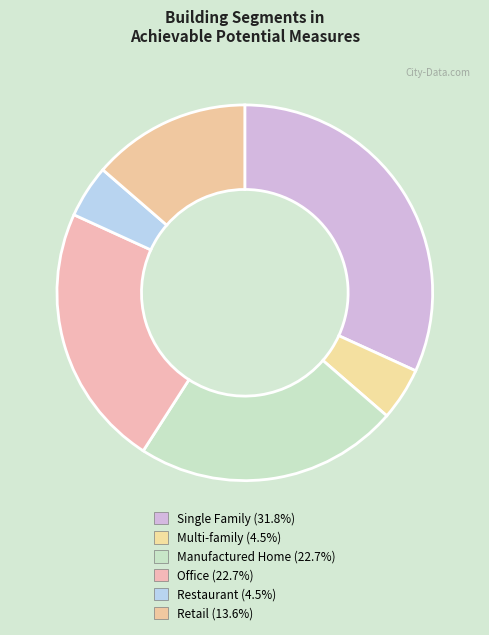

Is it true that Restaurant is 8% of the pie?

False